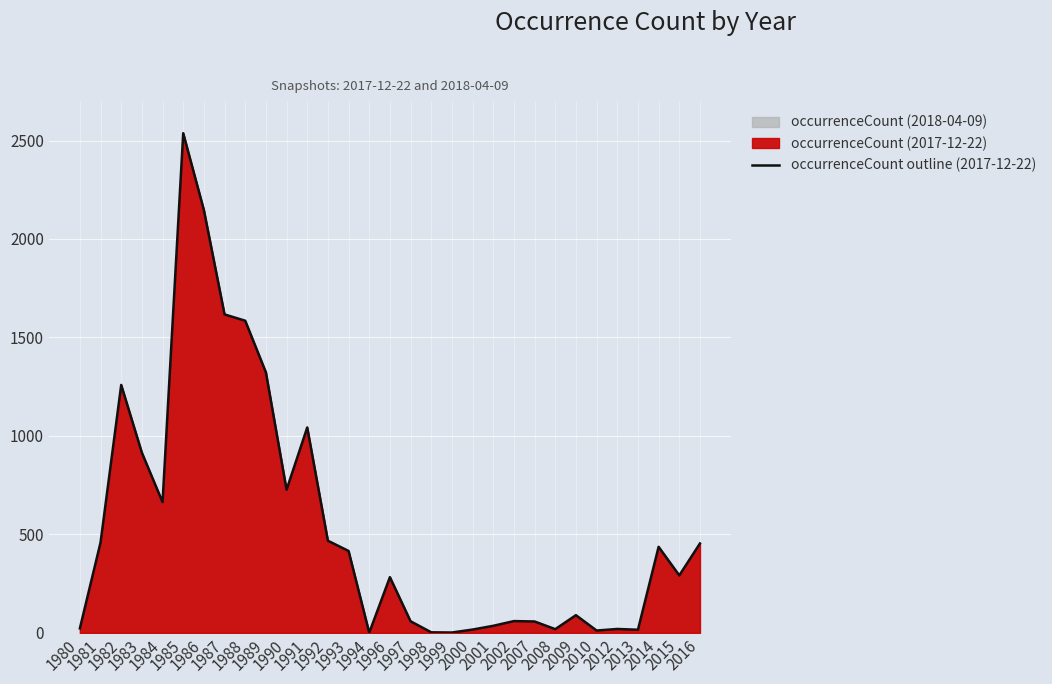

What is the ratio of the value at 1981 to the value at 1985?

0.2